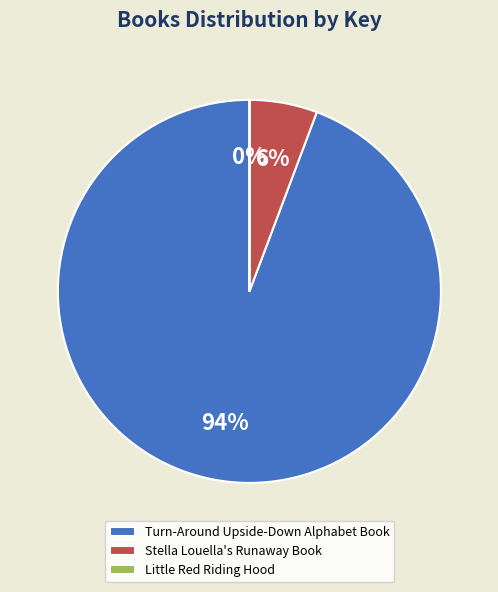

Between Turn-Around Upside-Down Alphabet Book and Stella Louella's Runaway Book, which is larger?

Turn-Around Upside-Down Alphabet Book